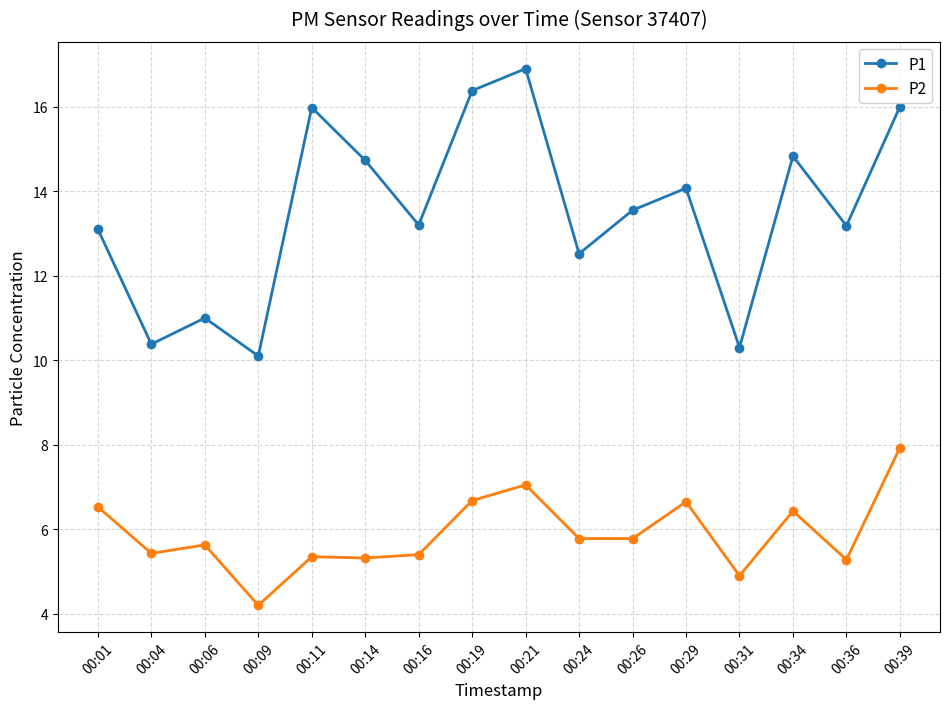

What is the difference between the maximum and minimum values in the P1 series?

6.8